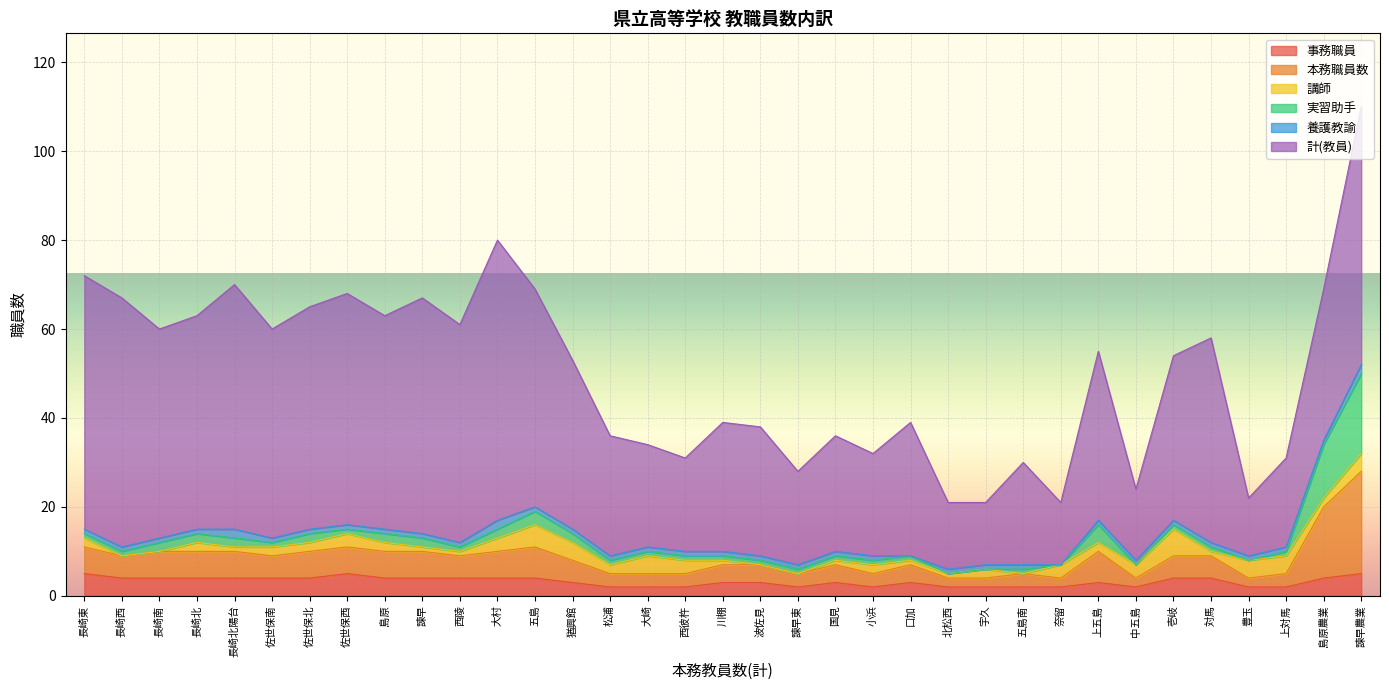

At which category does 計(教員) reach its first local peak?

長崎北陽台